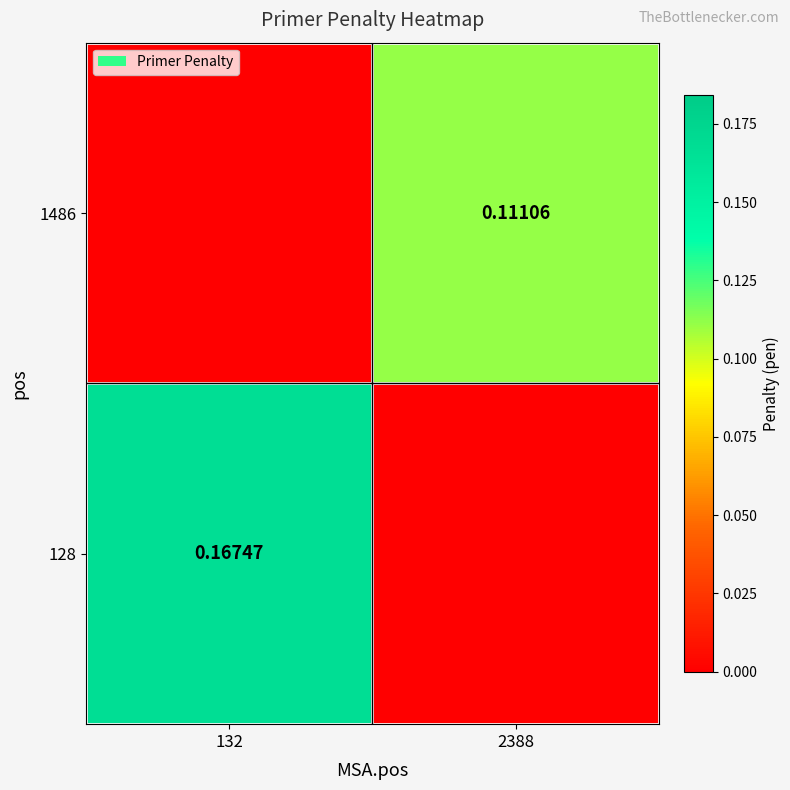

How many 1486 values are between 0 and 1?

2